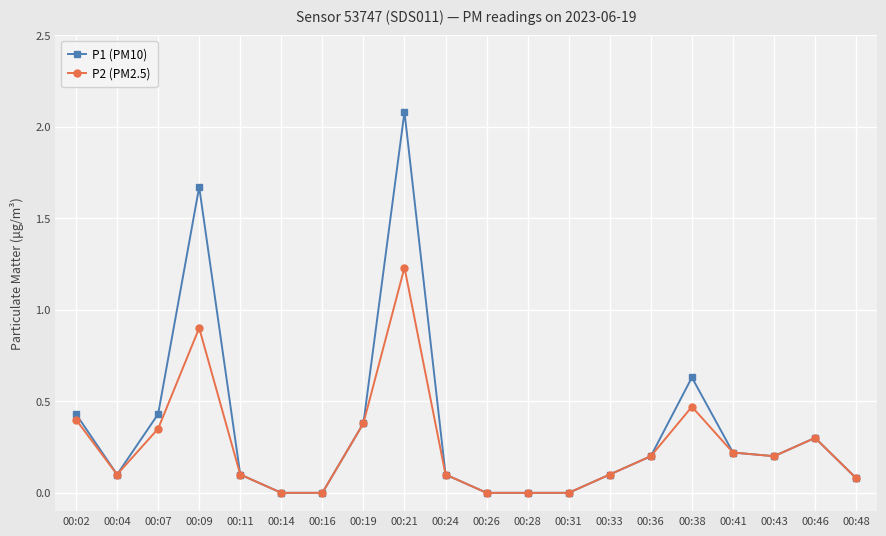

At how many categories does at least one series exceed 1?

2